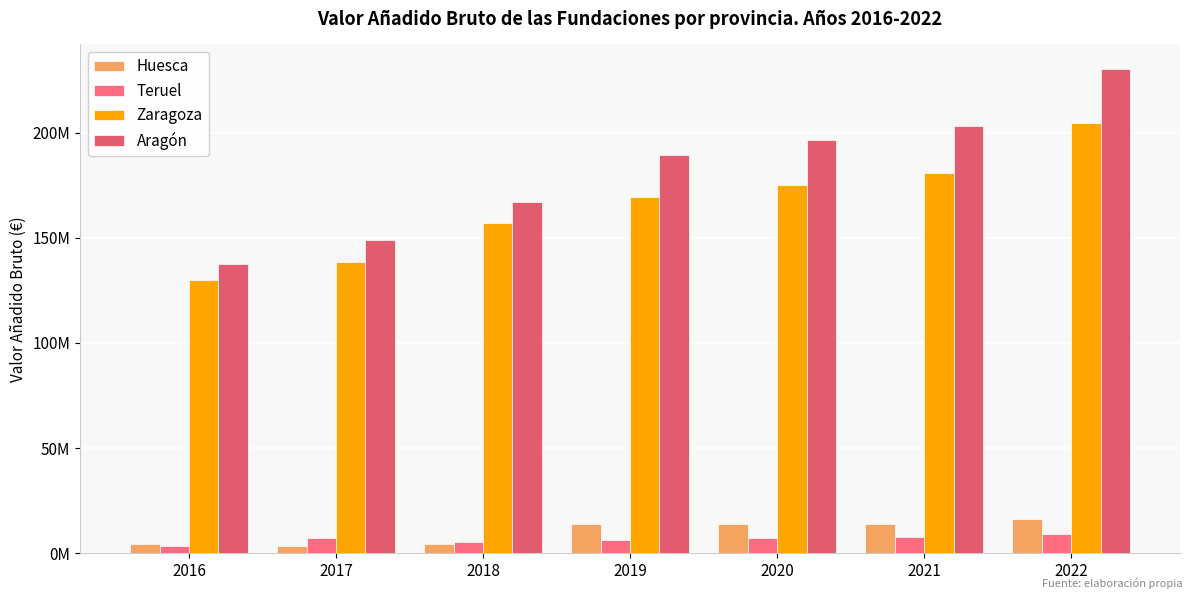

List the series in order of their peak value, highest first.

Aragón, Zaragoza, Huesca, Teruel